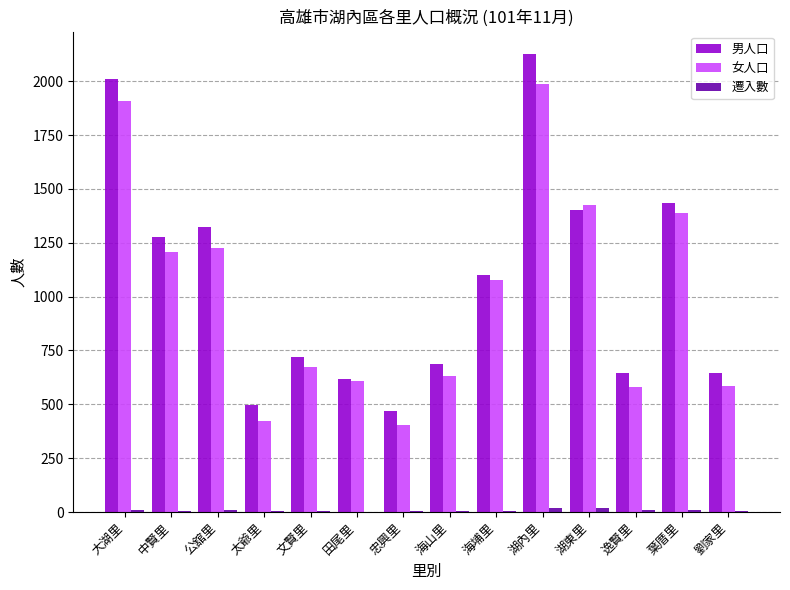

Which series changed the most between 忠興里 and 劉家里?

女人口